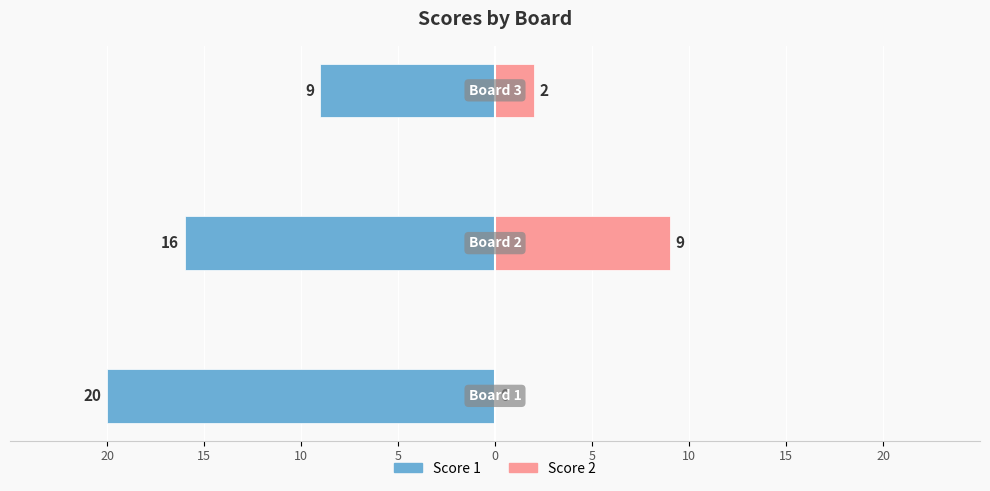

Reading left to right, transcribe all the data shown in this chart.

Score 1: -20	-16	-9
Score 2: 0	9	2